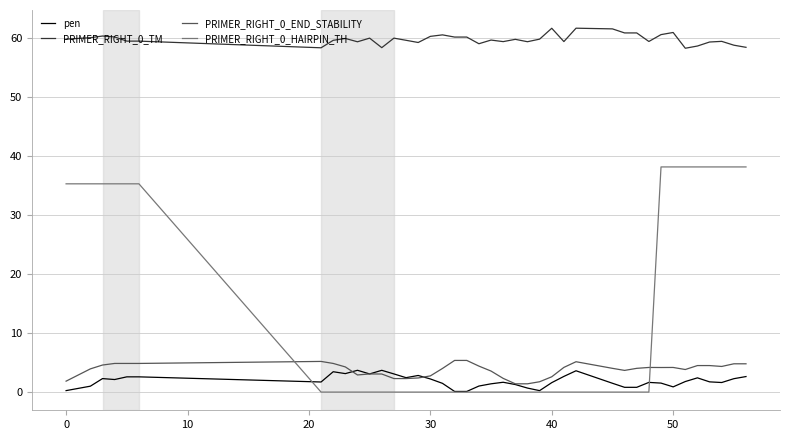

What is the difference between the maximum and minimum values in the PRIMER_RIGHT_0_TM series?

3.4